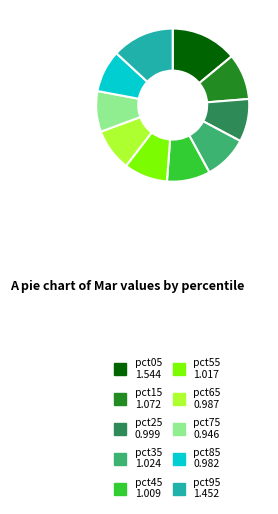

Is pct85 0.982 the majority of the pie?

No